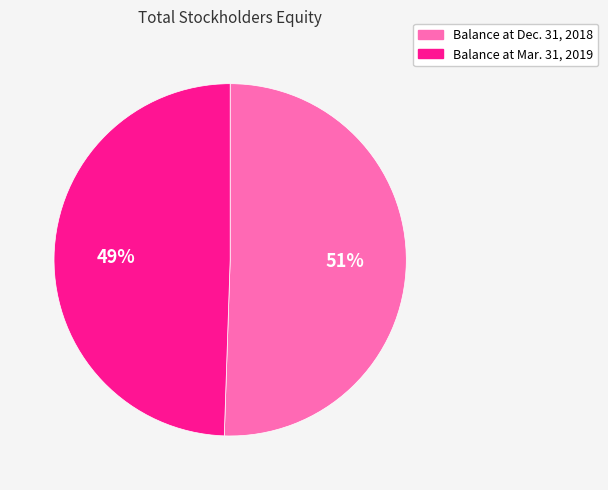

To the nearest percent, what is the combined percentage of Balance at Mar. 31, 2019 and Balance at Dec. 31, 2018?

100%